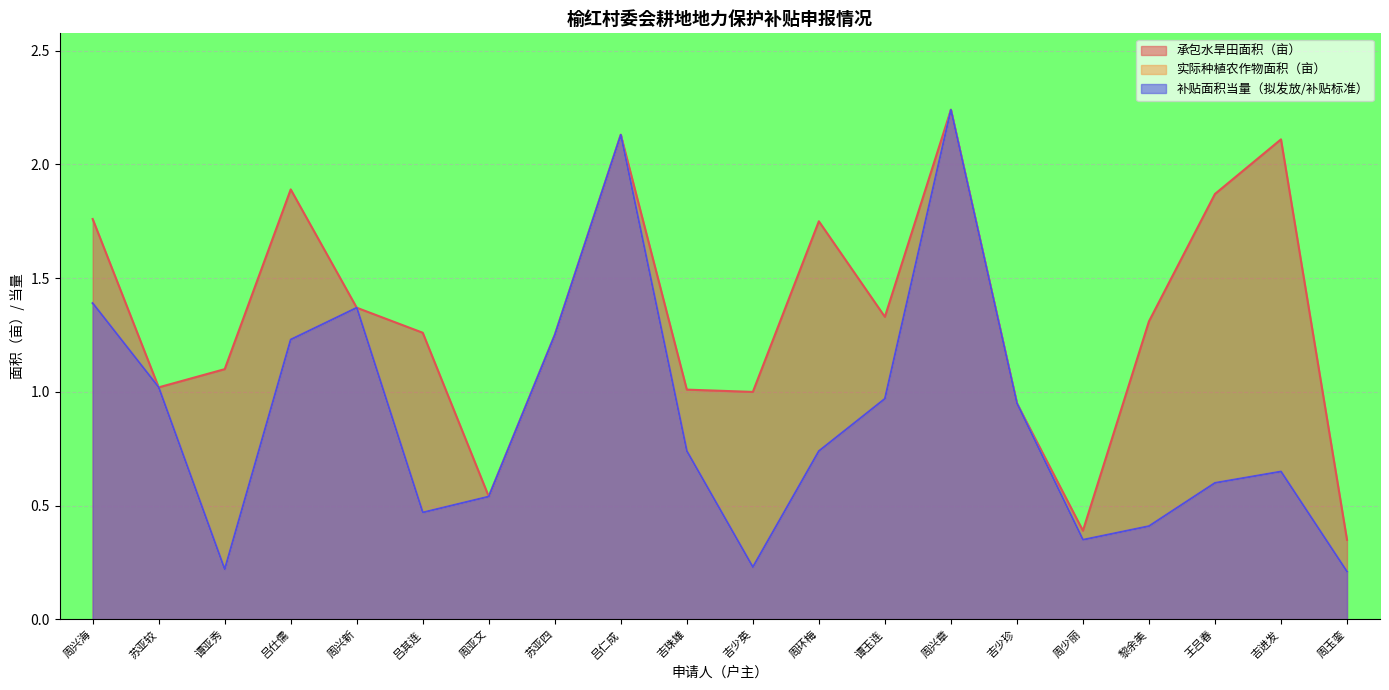

Which has a higher value, 周玉銮 or 吕仁成?

吕仁成